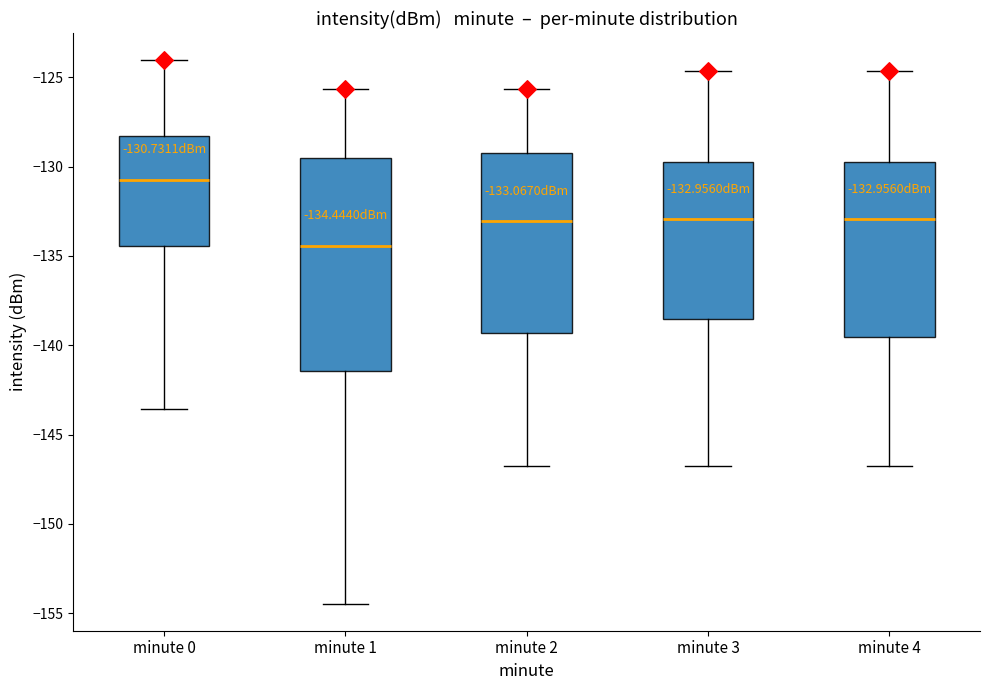

Which box has the highest median line?

minute 0